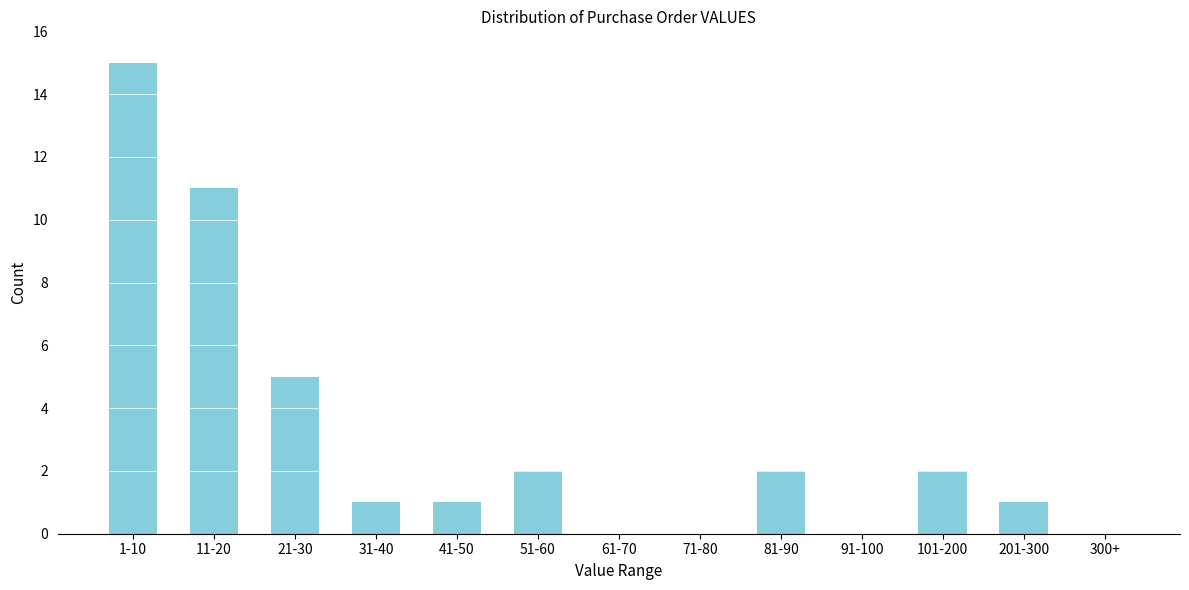

Reading right to left, transcribe all the data shown in this chart.

300+=0	201-300=1	101-200=2	91-100=0	81-90=2	71-80=0	61-70=0	51-60=2	41-50=1	31-40=1	21-30=5	11-20=11	1-10=15